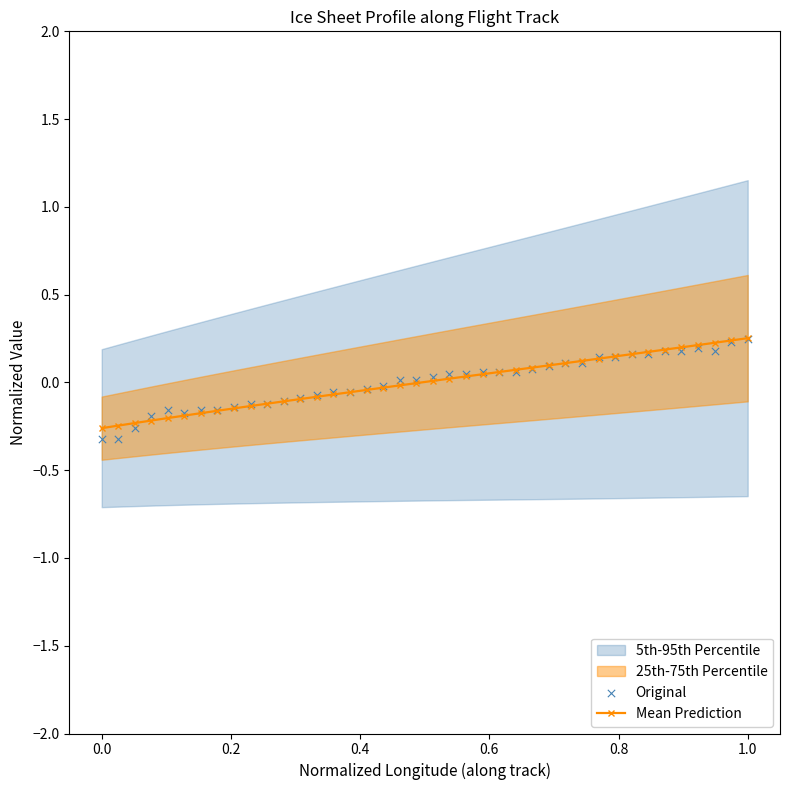

What is the lowest value of the Mean Prediction series?

-0.3